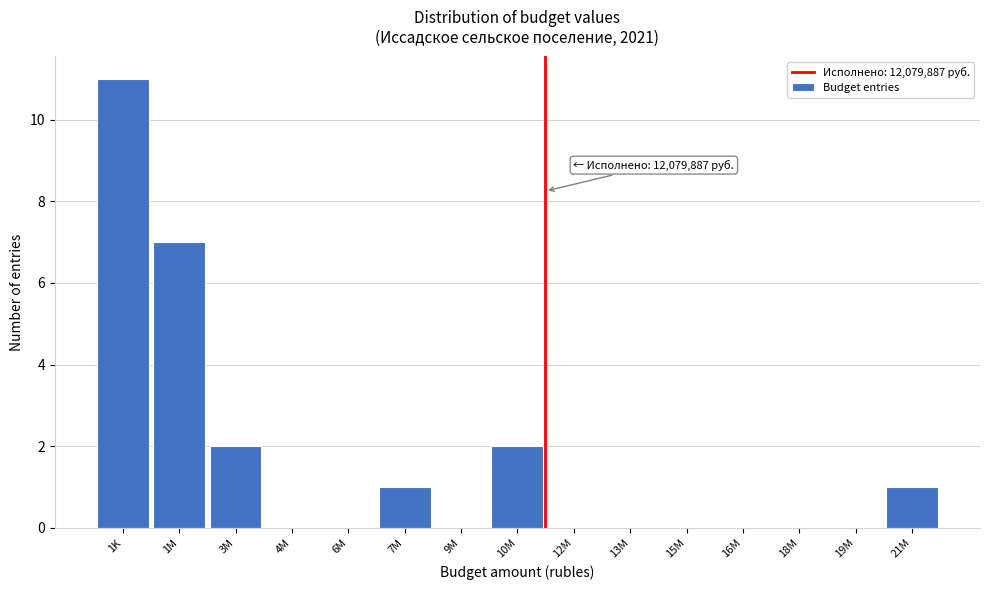

Reading left to right, list all the values displayed in this chart.

1K=11	1M=7	3M=2	4M=0	6M=0	7M=1	9M=0	10M=2	12M=0	13M=0	15M=0	16M=0	18M=0	19M=0	21M=1